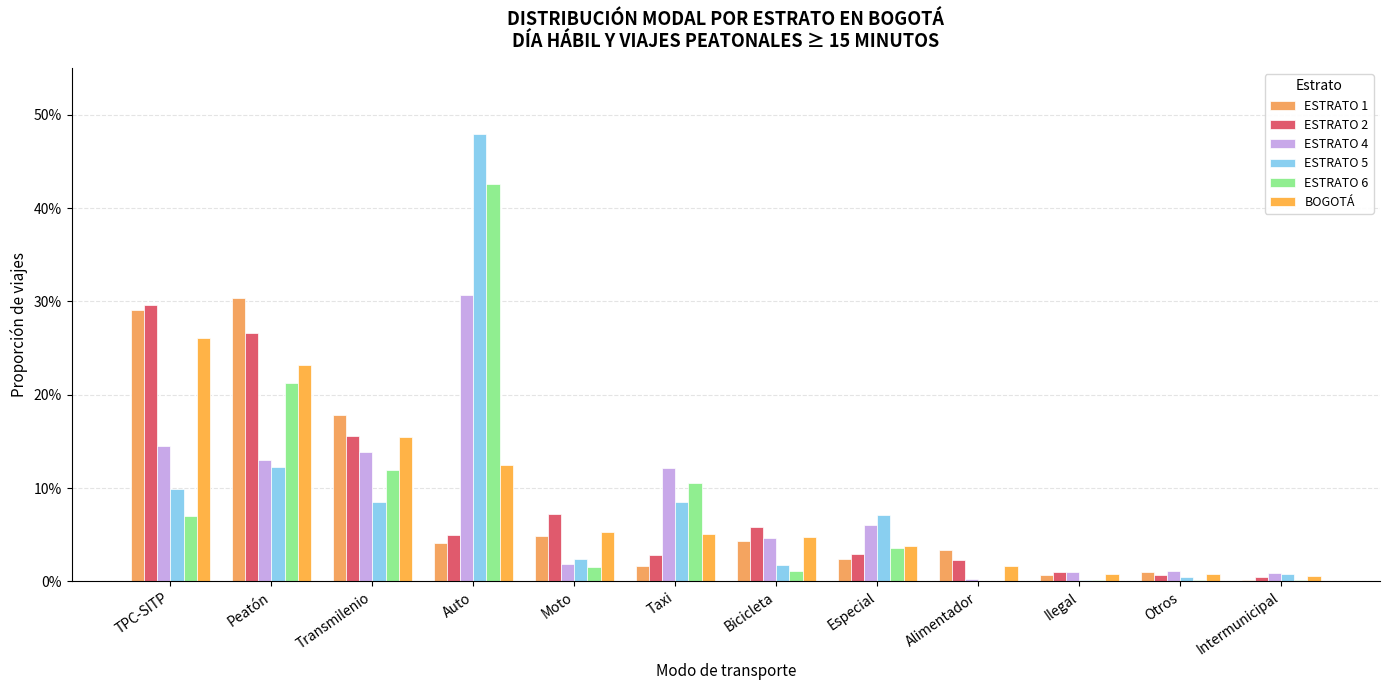

True or false: ESTRATO 1 has a value of 0.0 at Taxi.

False